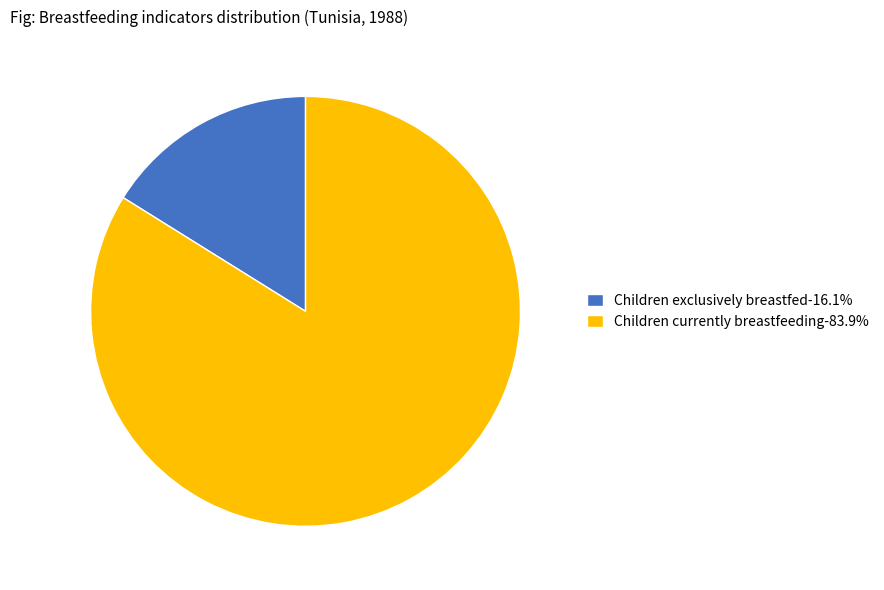

Which slice represents more than half of the pie?

Children currently breastfeeding